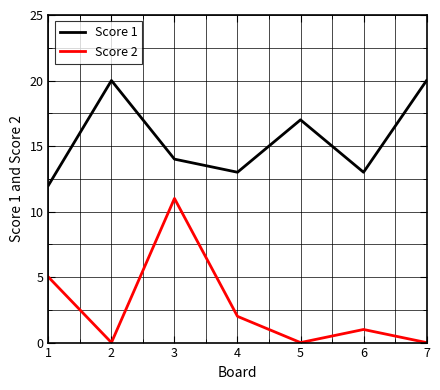

At 1, list the series in order from largest to smallest.

Score 1, Score 2